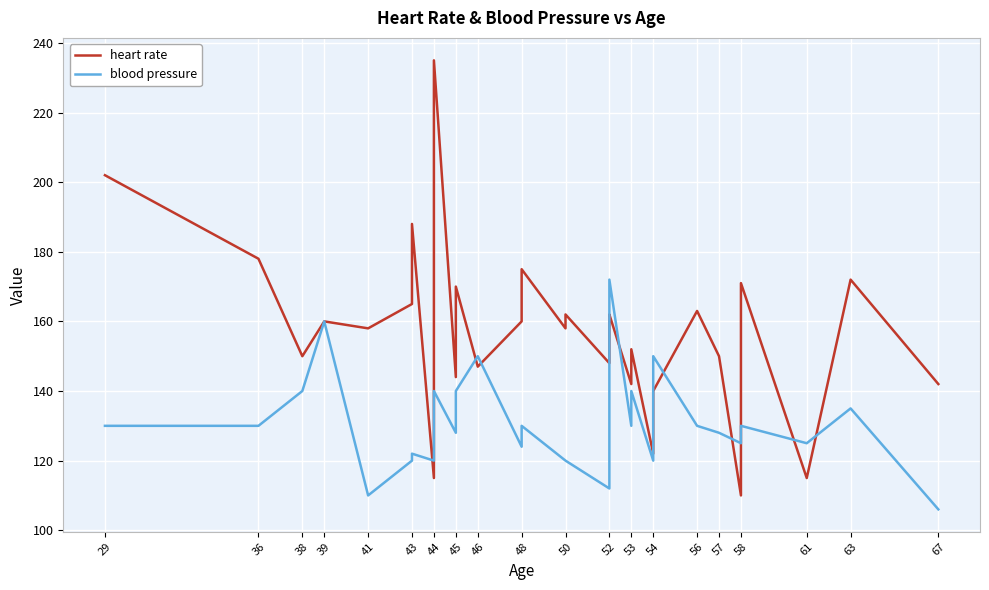

What is the maximum value for blood pressure?

172